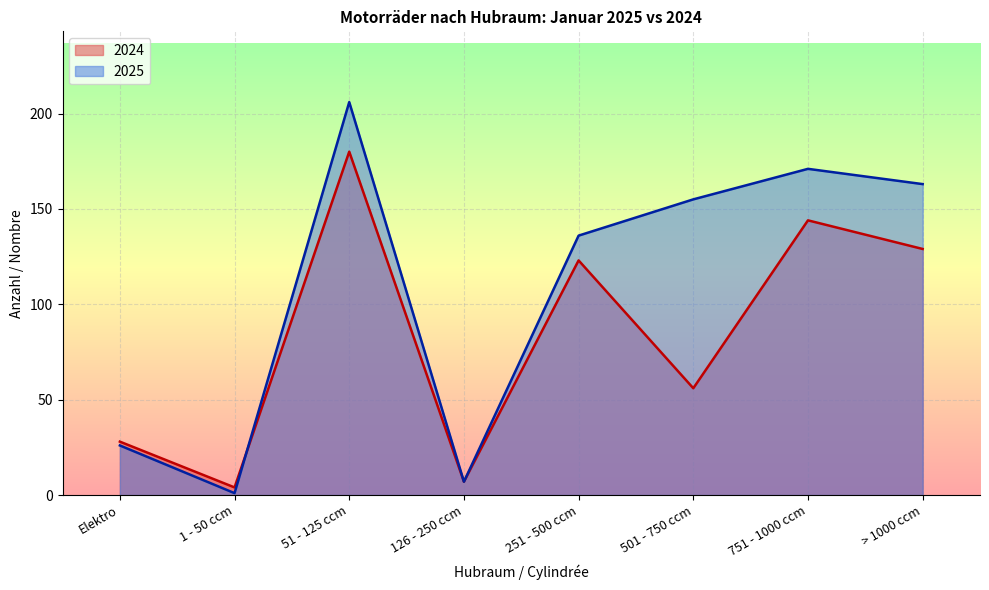

What is the difference between the highest and lowest values at 751 - 1000 ccm?

27